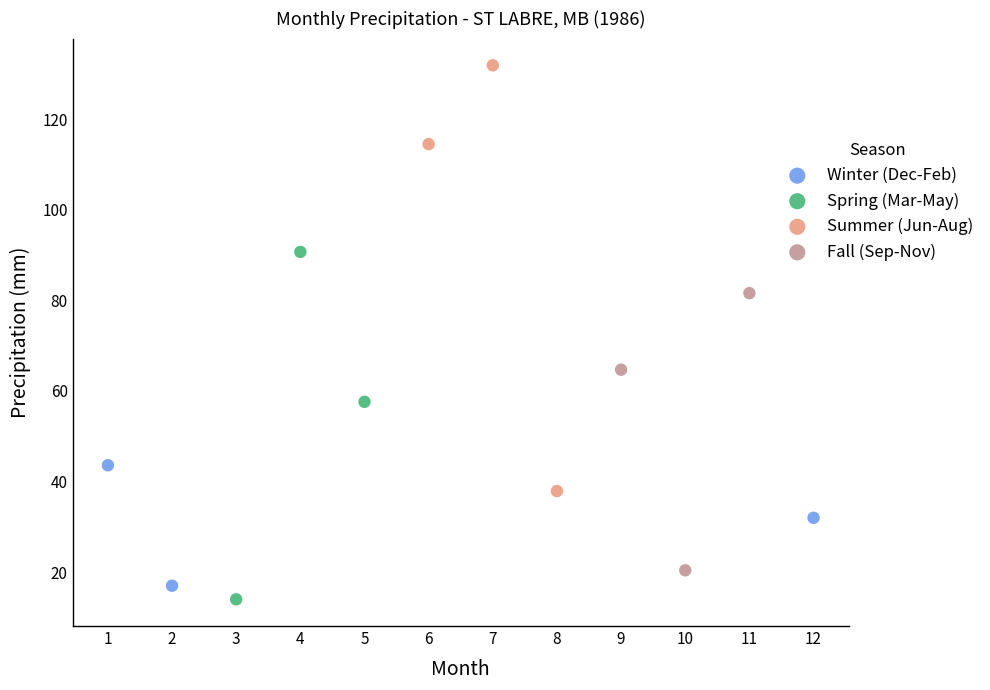

Which series contains the highest Y value?

Summer (Jun-Aug)